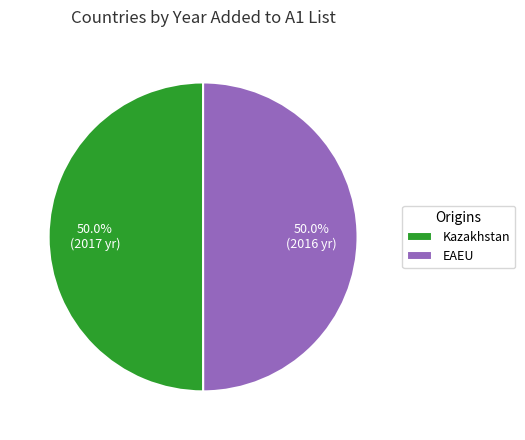

Do Kazakhstan and EAEU together represent more than half of the pie?

Yes